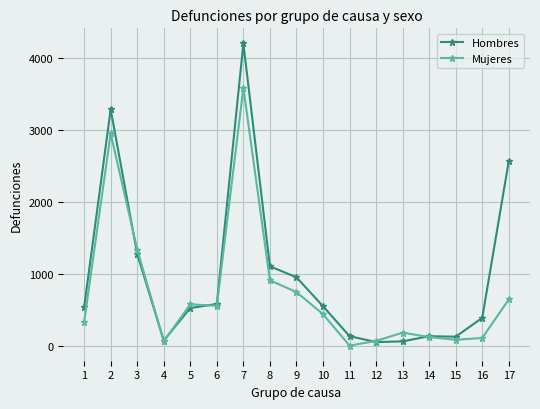

Does the chart display data point markers on the line(s)?

Yes